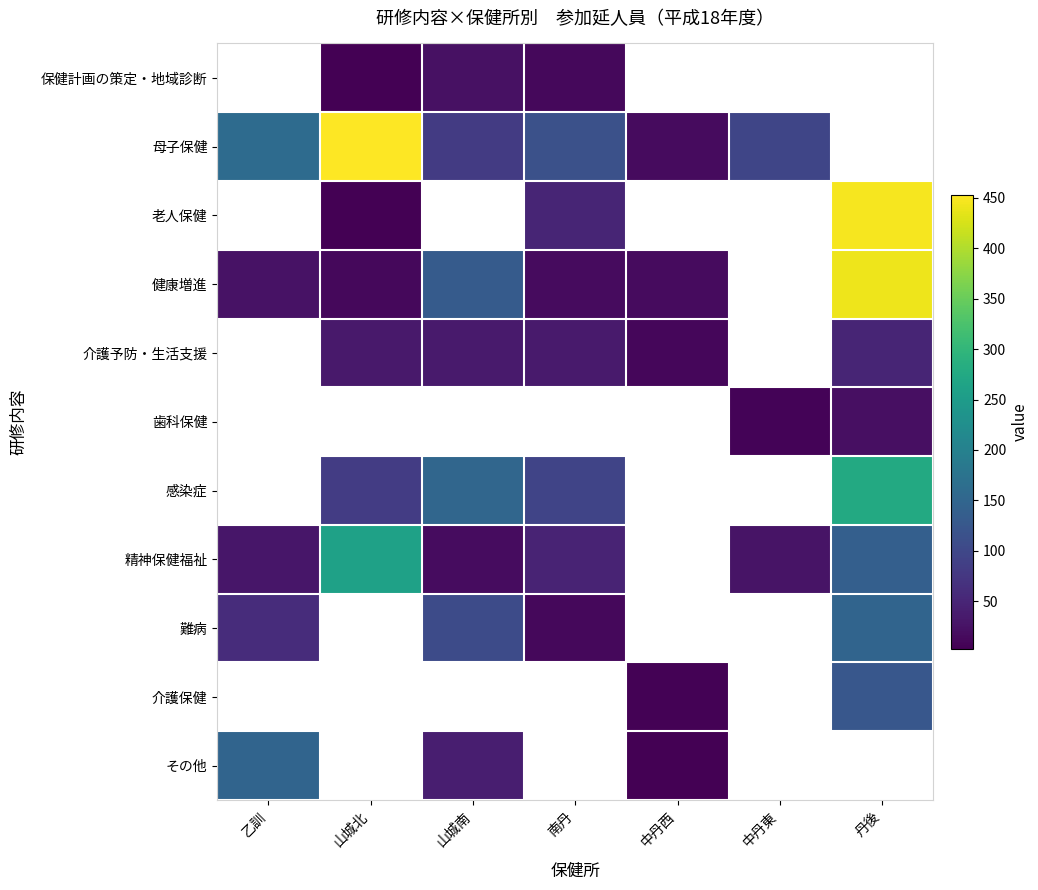

Count the number of data series in this chart.

11